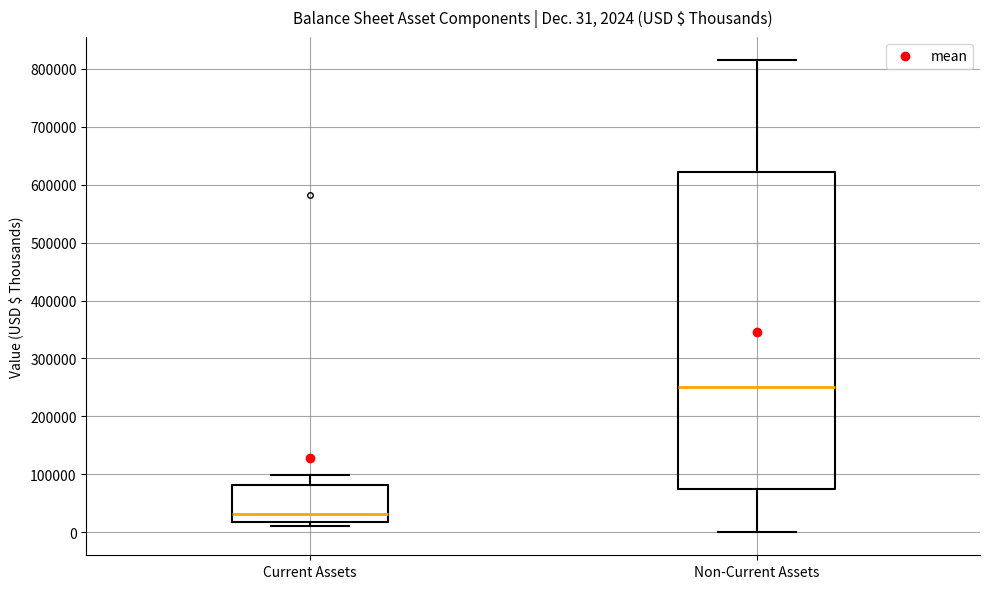

Which box is the tallest, from its lower edge to its upper edge?

Non-Current Assets